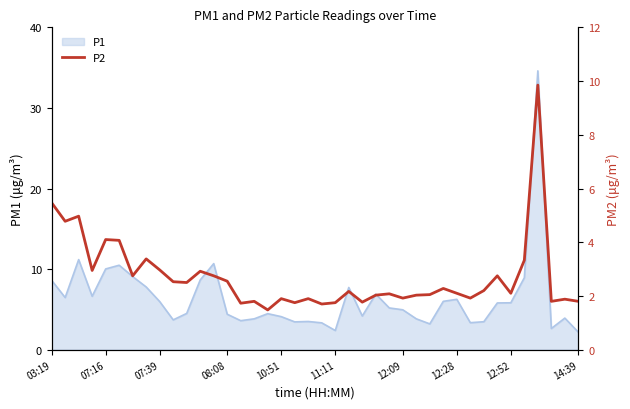

How many interior local valleys (lower than both neighbors) does the data have?

13